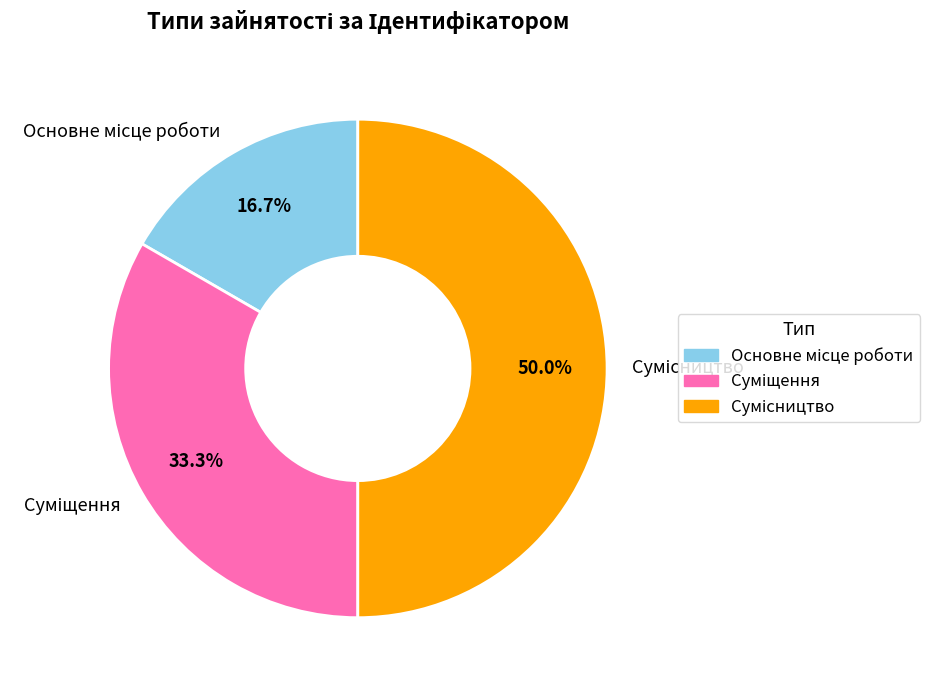

Which category has the smallest portion of the pie?

Основне місце роботи